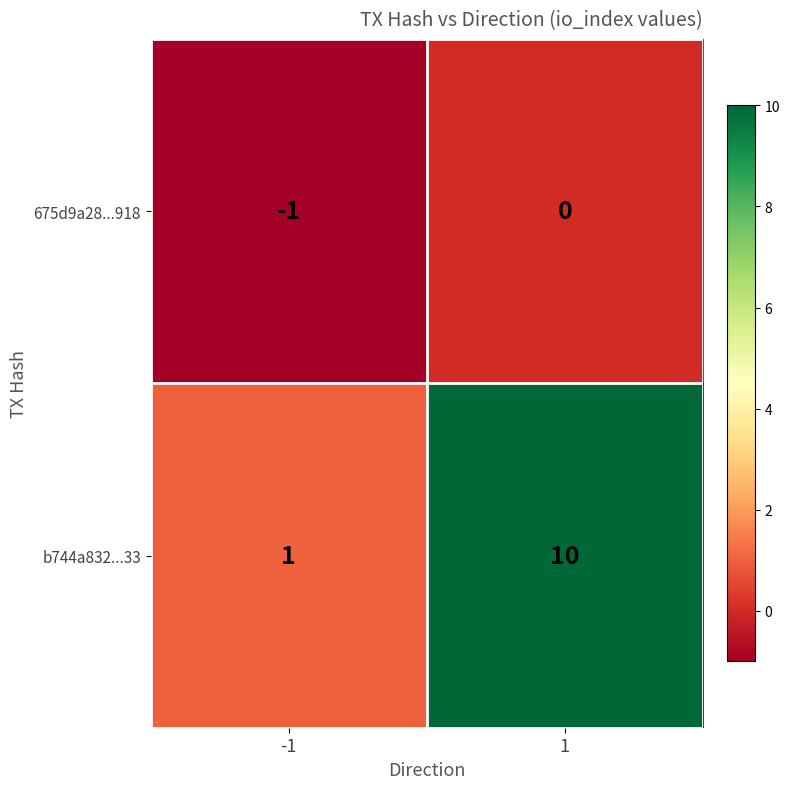

At which category does the chart reach its minimum across all series?

-1